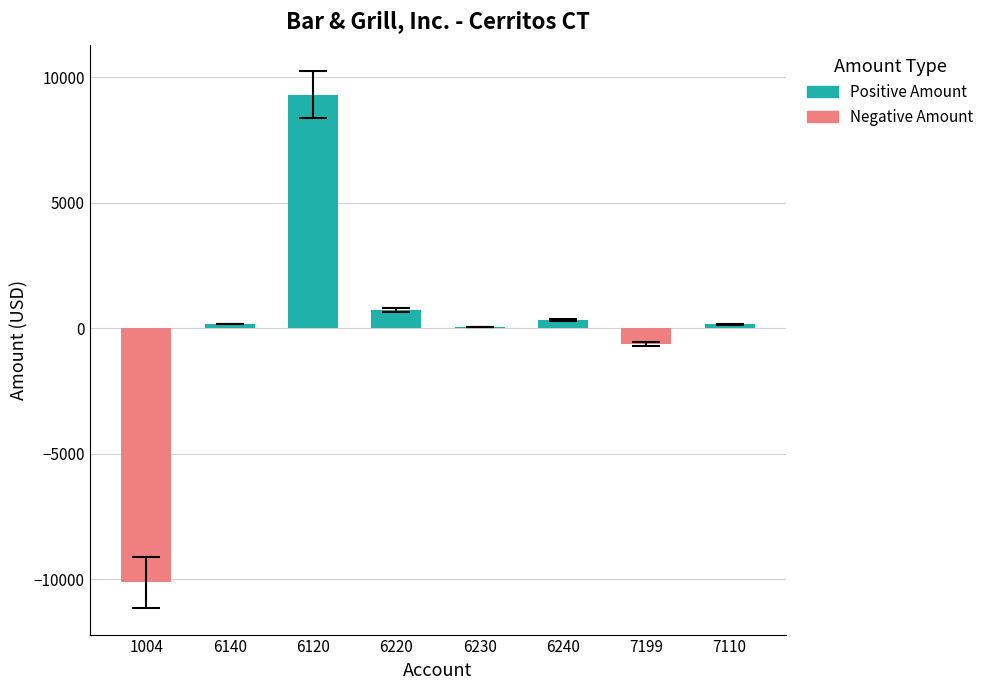

Between 7199 and 6220, which is larger?

6220